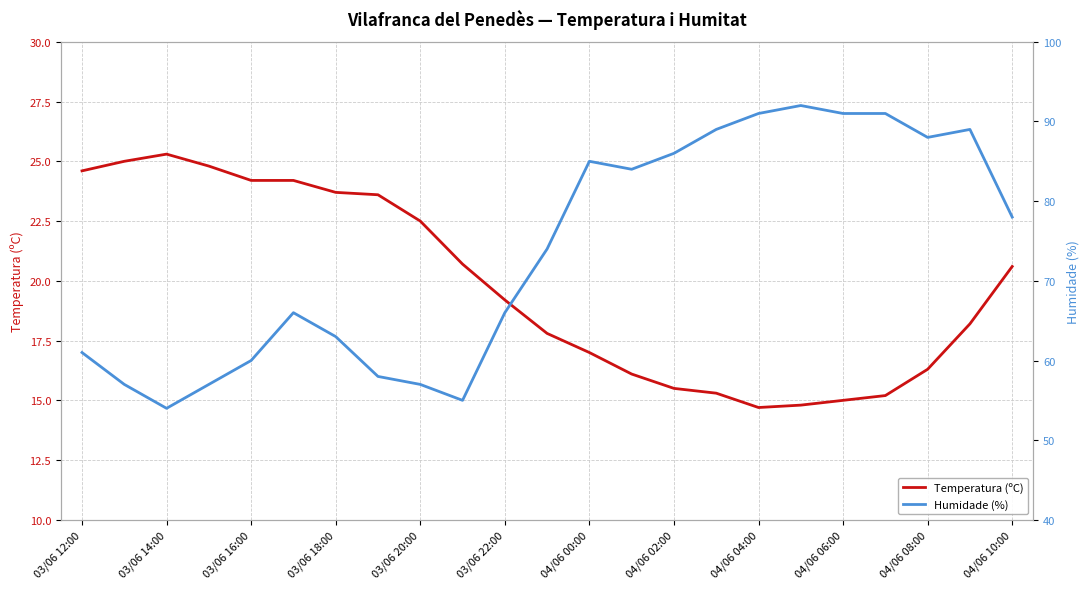

What is the value of the Temperatura (ºC) point at the 17th from the left?

14.7